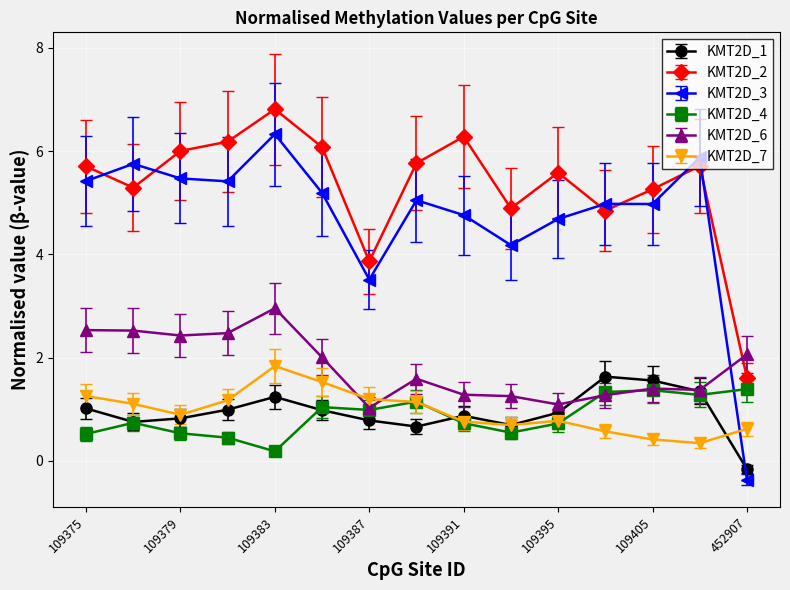

True or false: KMT2D_3 has more than 1 interior local peaks.

True